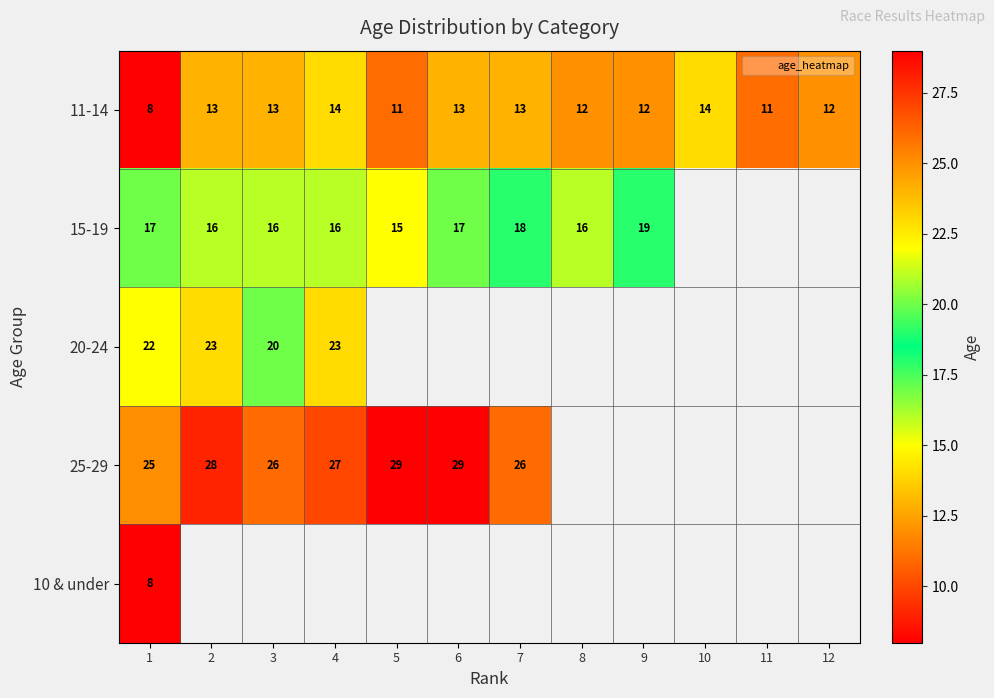

Count the 11-14 values in the range 12 to 13.

7